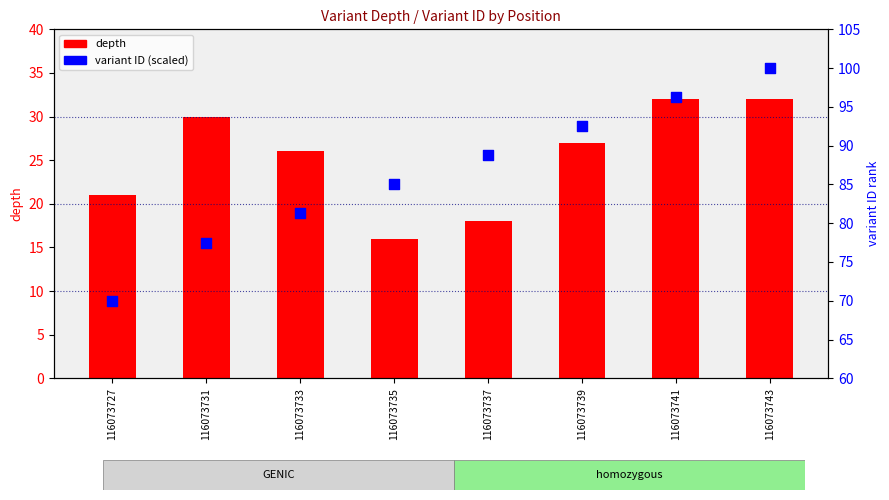

Which series has the largest total across all categories?

variant ID (scaled)